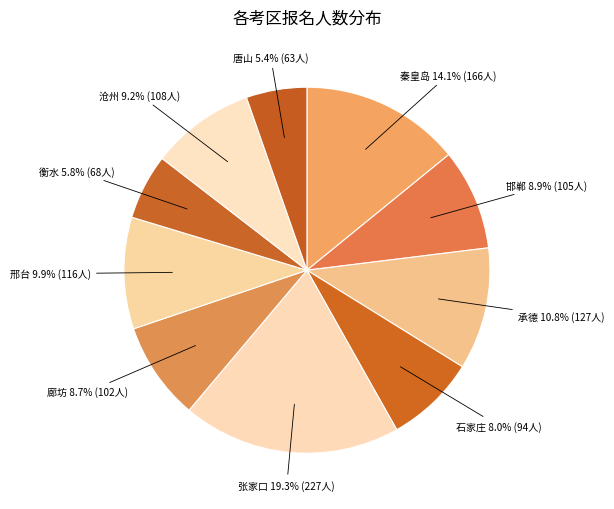

Which slice is the smallest?

唐山